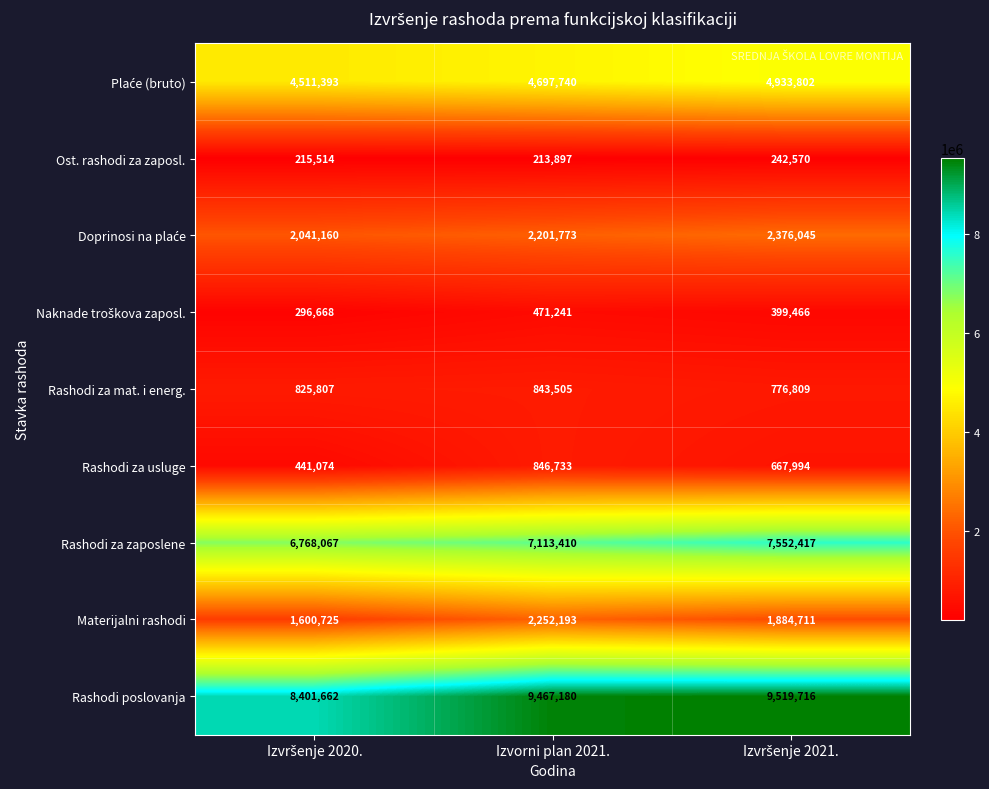

At which label does Ost. rashodi za zaposl. reach its minimum?

Izvorni plan 2021.